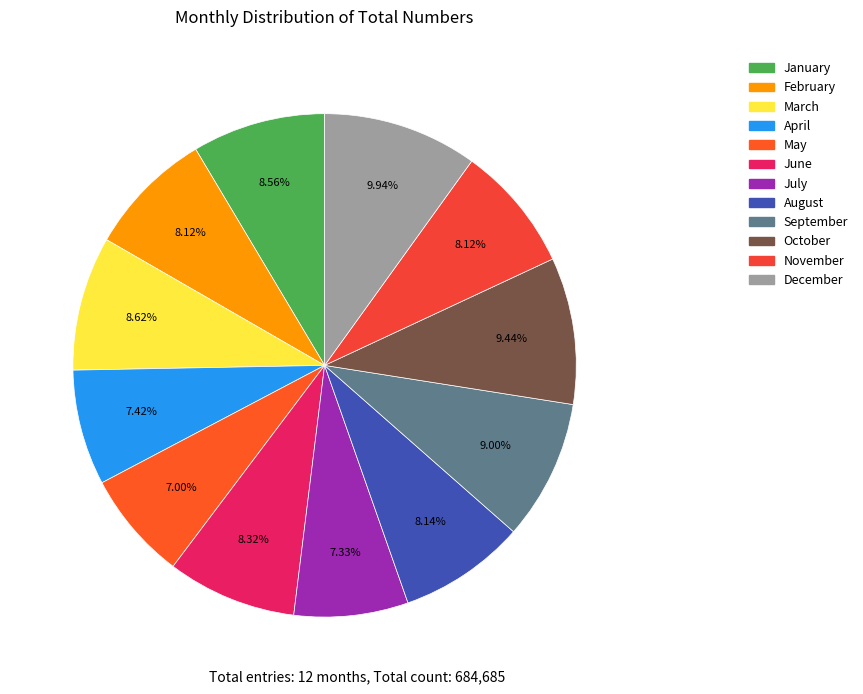

How many slices are in this pie chart?

12